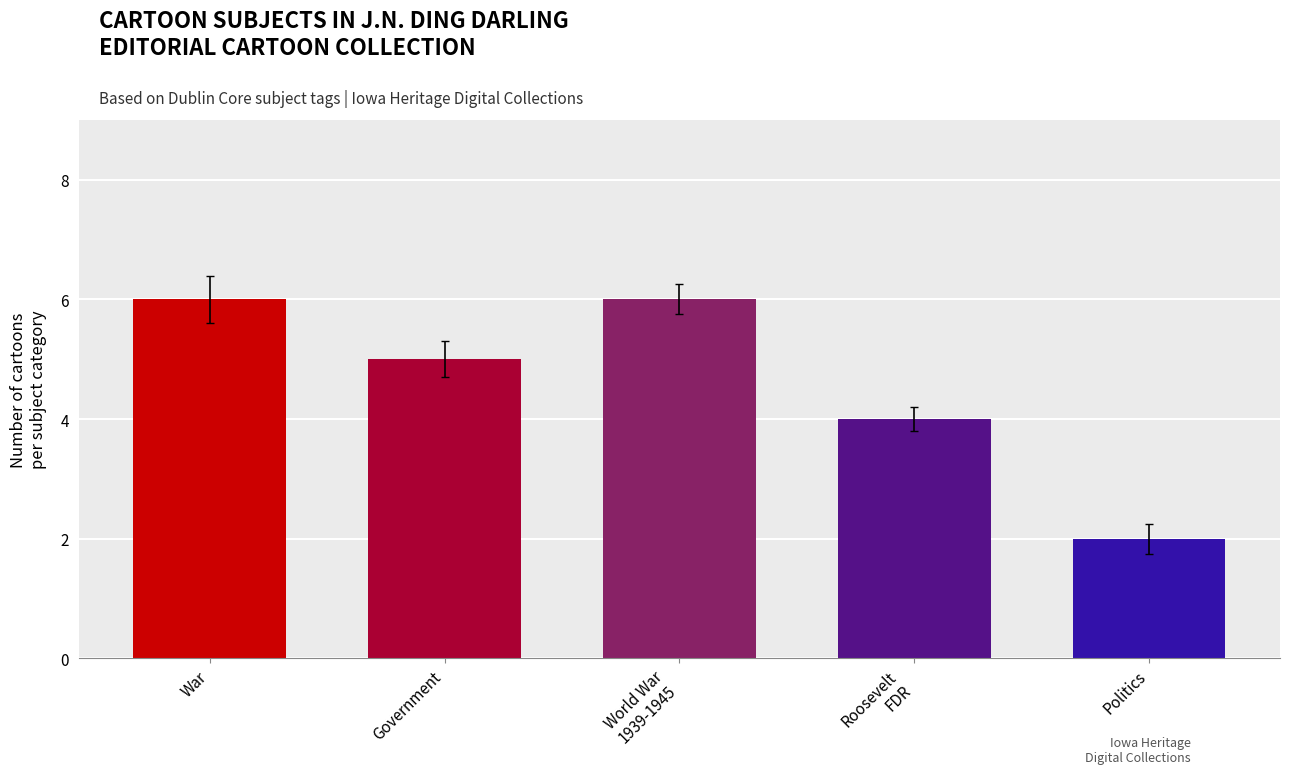

How many data points does each series have?

5